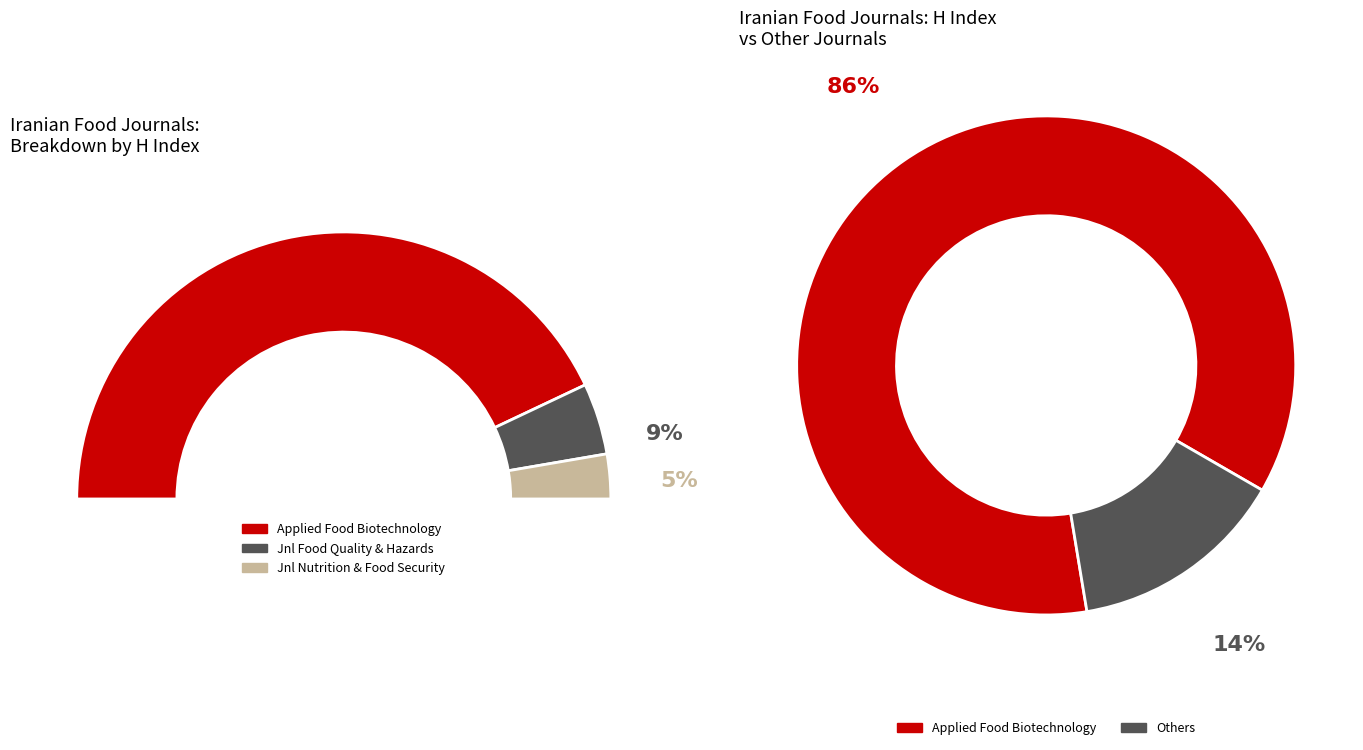

Count the number of slices in the pie.

3